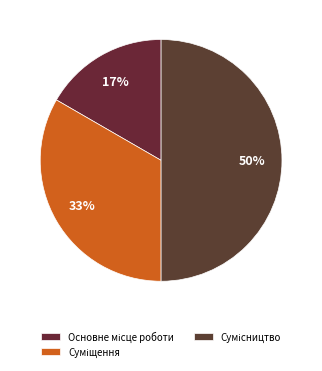

Does Суміщення represent more than half of the total?

No